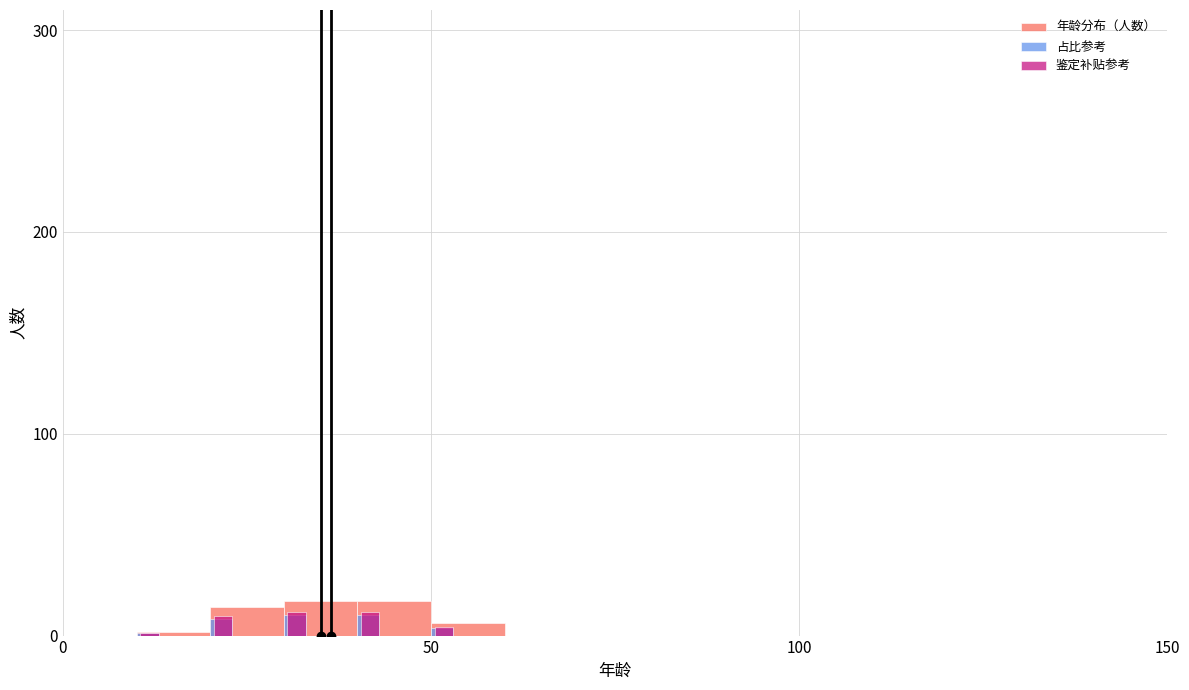

What is the greatest value displayed?

17.0